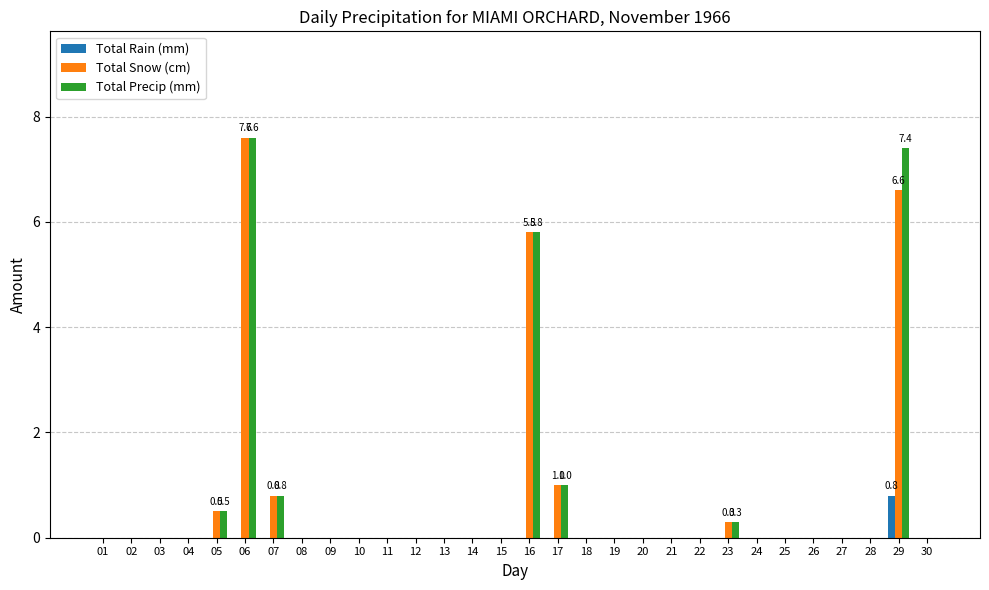

Which category has the highest value across all series?

06